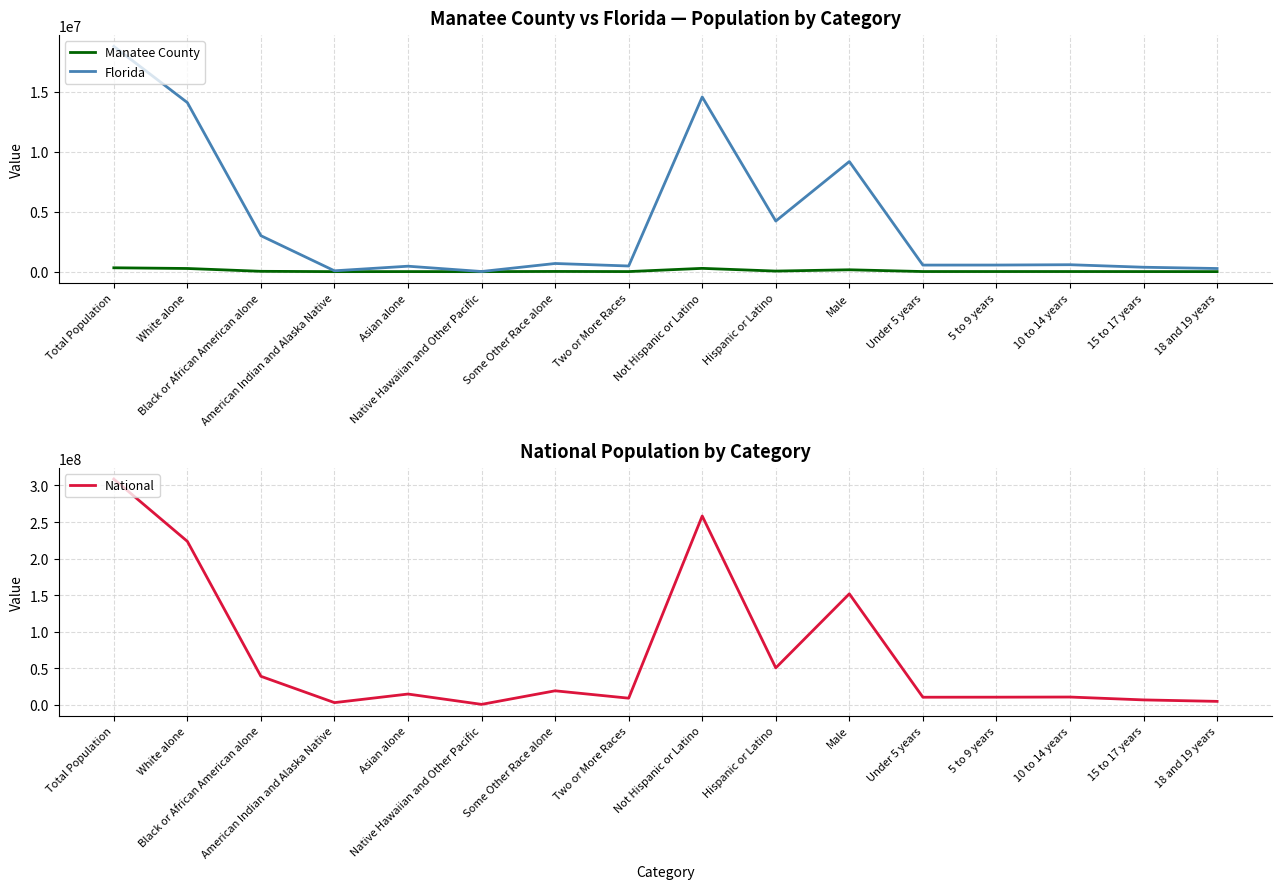

How many data points in Manatee County are above 9414?

7